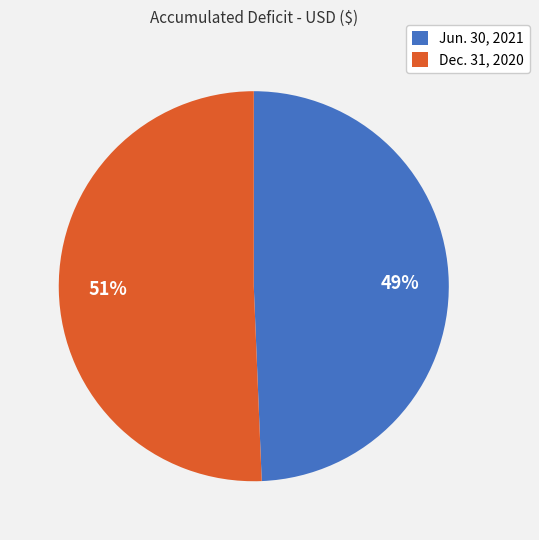

To the nearest percent, what portion does Dec. 31, 2020 represent?

51%